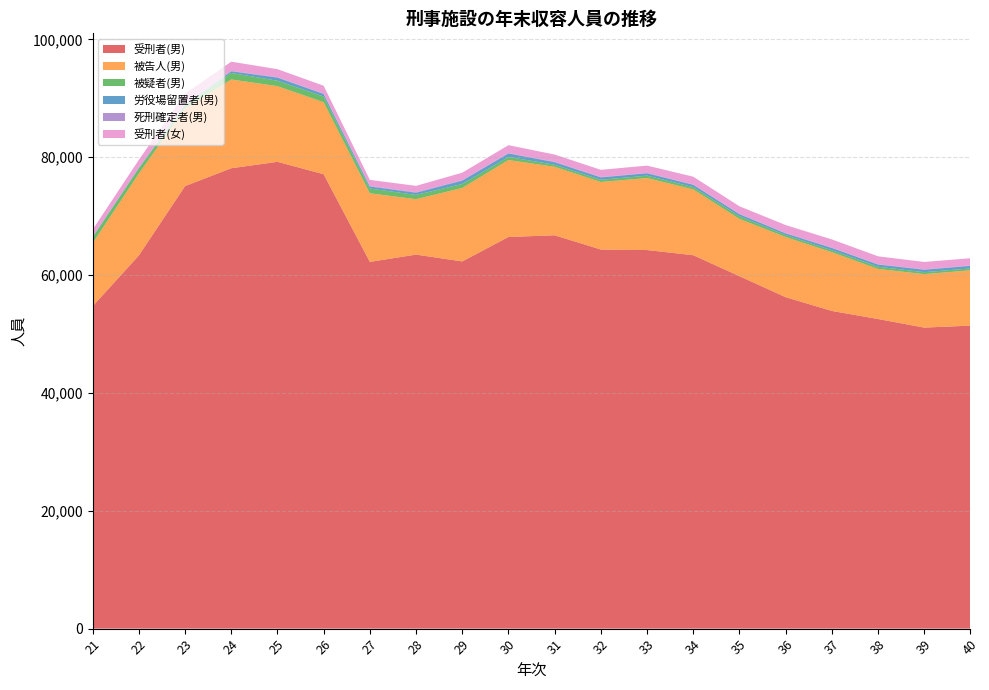

Reading left to right, extract all data points from this chart.

受刑者(男): 21=54726	22=63336	23=75108	24=78139	25=79229	26=77121	27=62244	28=63484	29=62322	30=66473	31=66759	32=64344	33=64253	34=63380	35=59817	36=56251	37=53920	38=52550	39=51092	40=51431
被告人(男): 21=10699	22=13909	23=13154	24=15065	25=12843	26=12226	27=11644	28=9402	29=12473	30=13065	31=11626	32=11465	33=12220	34=11172	35=9723	36=10208	37=9967	38=8501	39=9074	40=9390
被疑者(男): 21=1019	22=872	23=599	24=1110	25=922	26=968	27=807	28=723	29=668	30=514	31=350	32=368	33=411	34=380	35=449	36=334	37=328	38=373	39=326	40=316
労役場留置者(男): 21=66	22=86	23=102	24=276	25=529	26=426	27=341	28=376	29=574	30=600	31=431	32=410	33=403	34=397	35=360	36=288	37=398	38=370	39=422	40=434
死刑確定者(男): 21=16	22=33	23=42	24=82	25=73	26=80	27=91	28=92	29=79	30=61	31=74	32=61	33=75	34=56	35=50	36=68	37=55	38=59	39=68	40=70
受刑者(女): 21=1199	22=1327	23=1789	24=1553	25=1360	26=1320	27=1034	28=1074	29=1267	30=1340	31=1225	32=1221	33=1225	34=1320	35=1283	36=1348	37=1390	38=1338	39=1252	40=1226